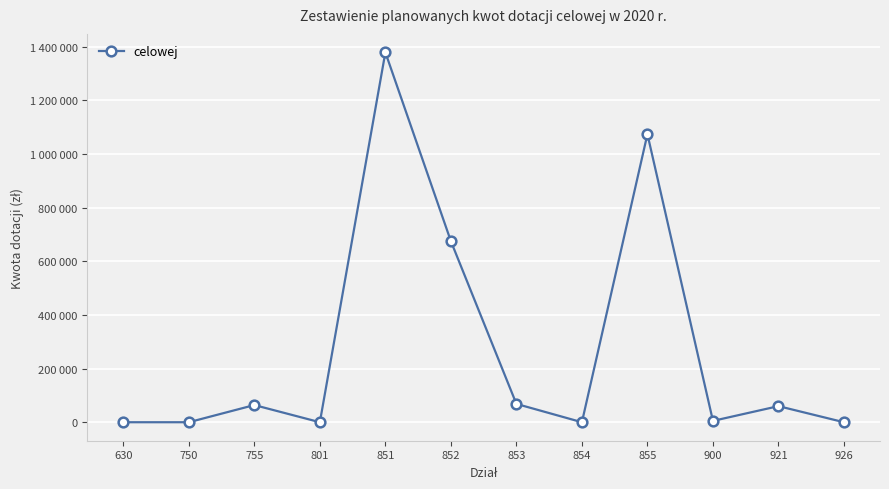

At which label does the data first exceed 60000?

755